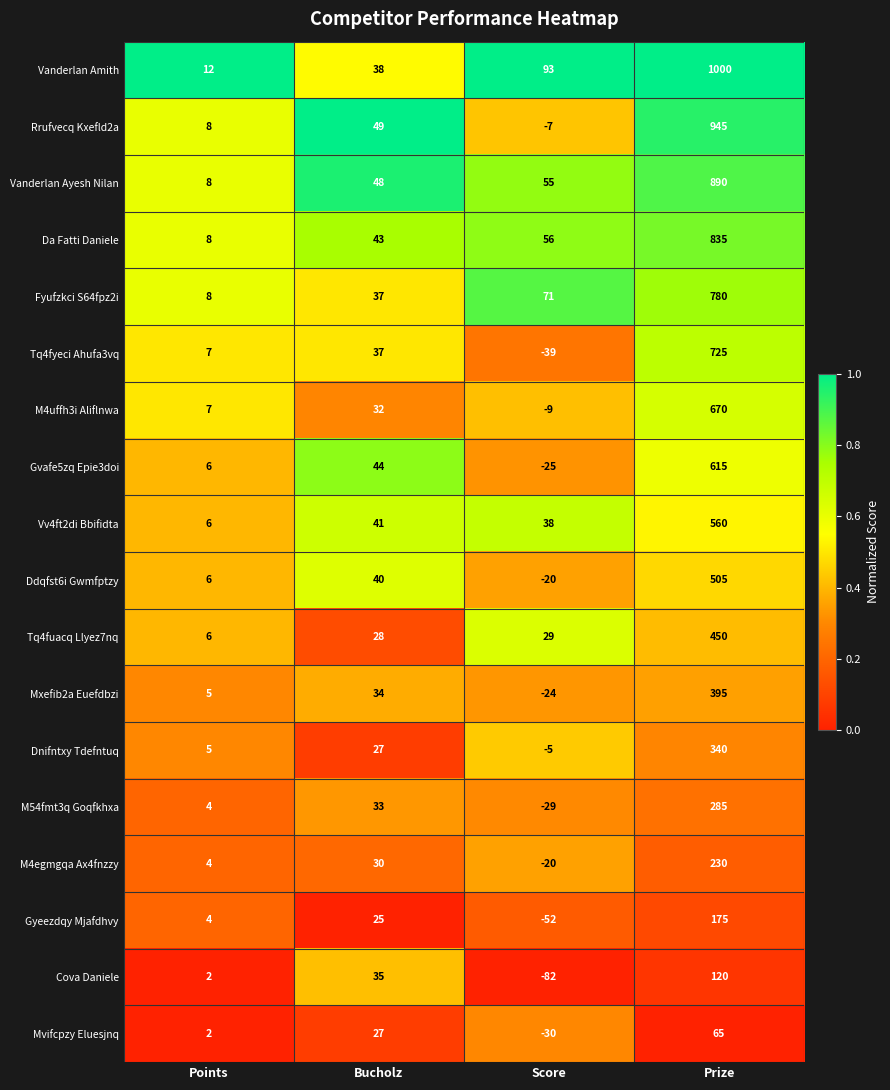

At which category does the chart reach its minimum across all series?

Score